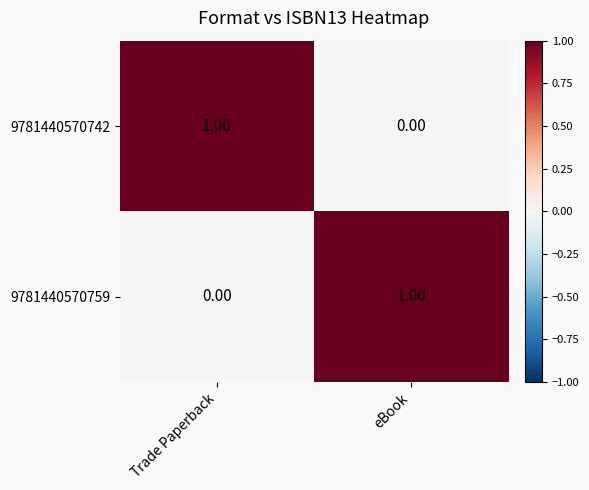

At eBook, list the series in order from largest to smallest.

9781440570759, 9781440570742